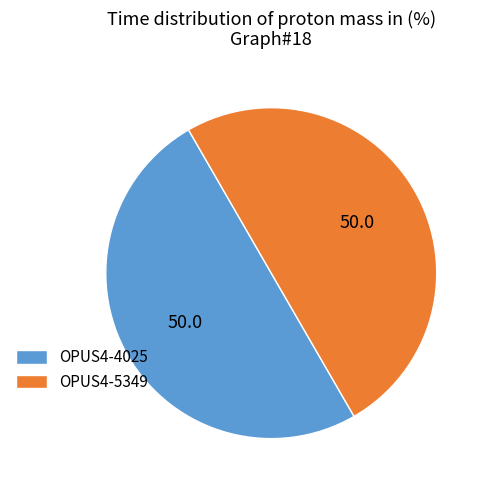

Is the sum of OPUS4-4025 and OPUS4-5349 greater than half?

Yes